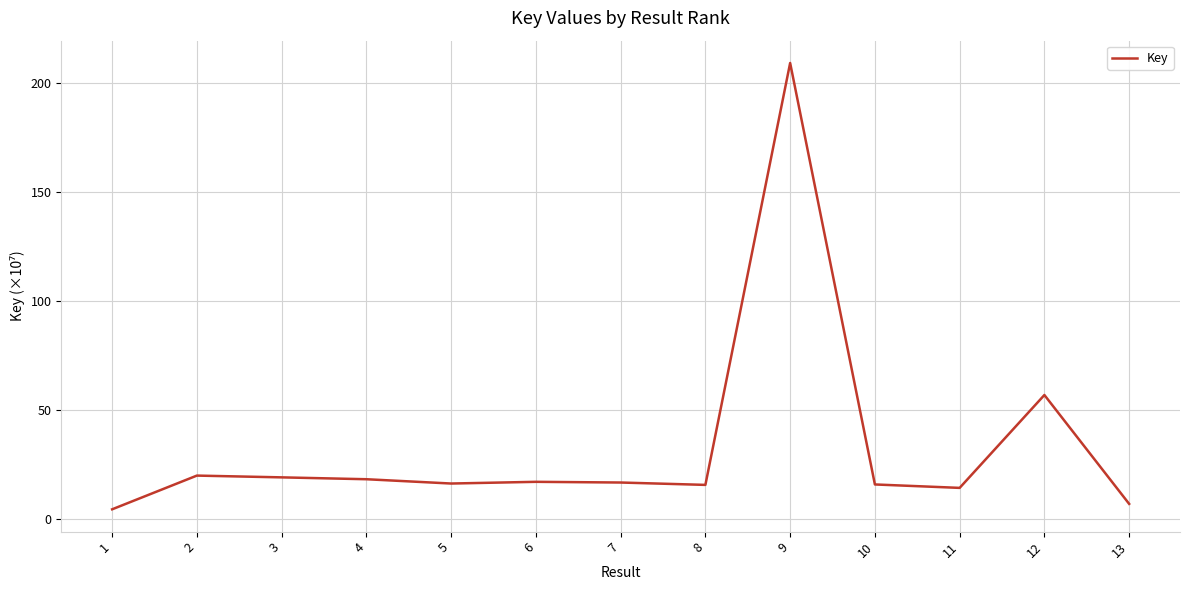

Which category has the highest value across all series?

9